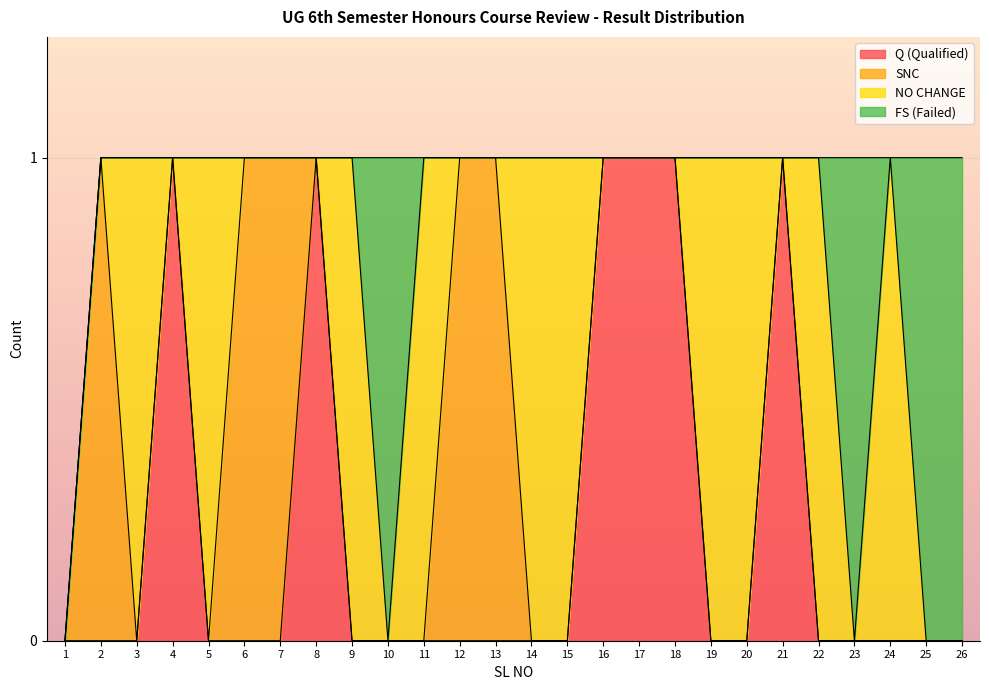

What is the spread (max minus min) of values at 26?

1